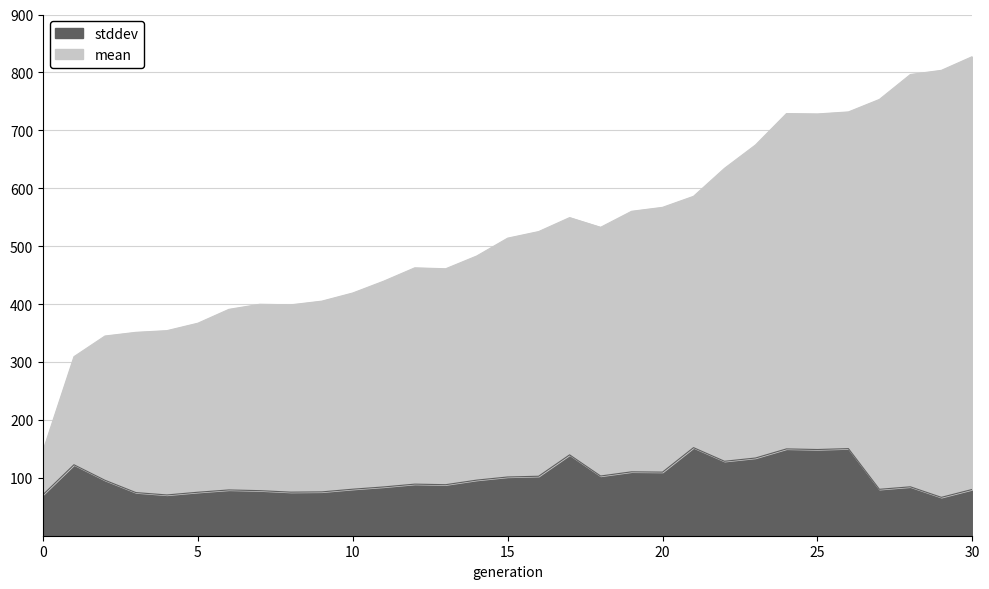

At which category is the sum across all series the highest?

30